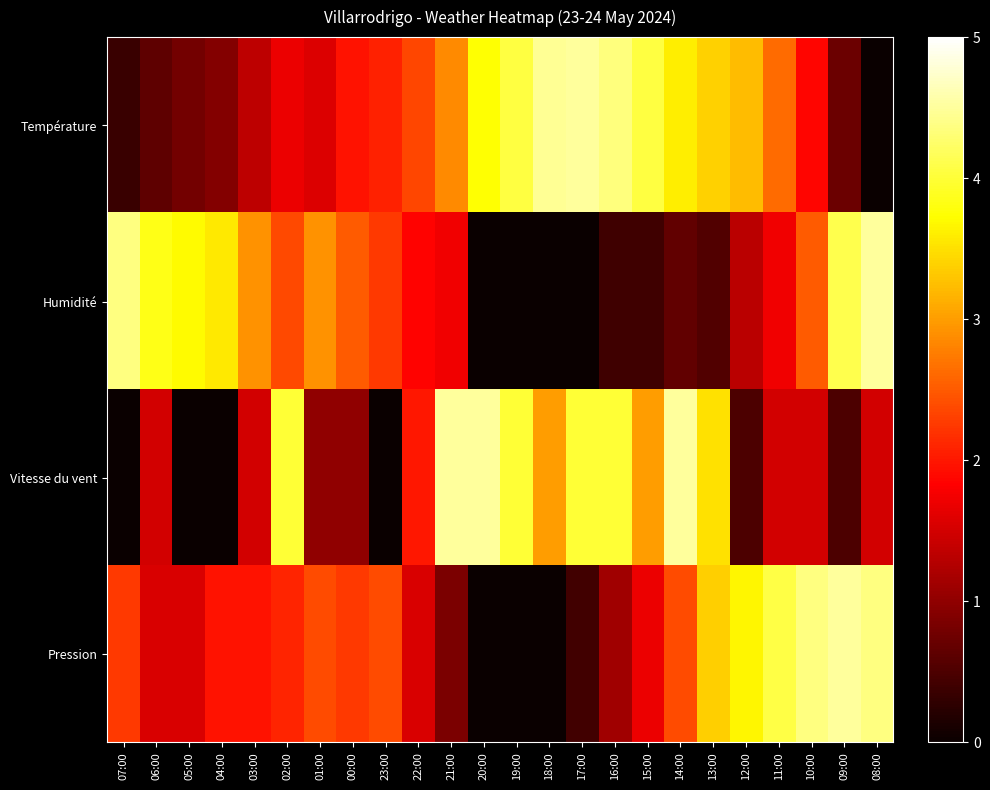

What is the total value across all series at 13:00?

10.8